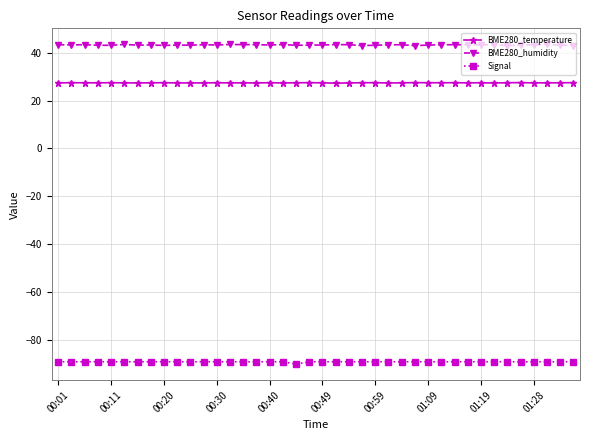

Rank the series by their maximum value, from highest to lowest.

BME280_humidity, BME280_temperature, Signal